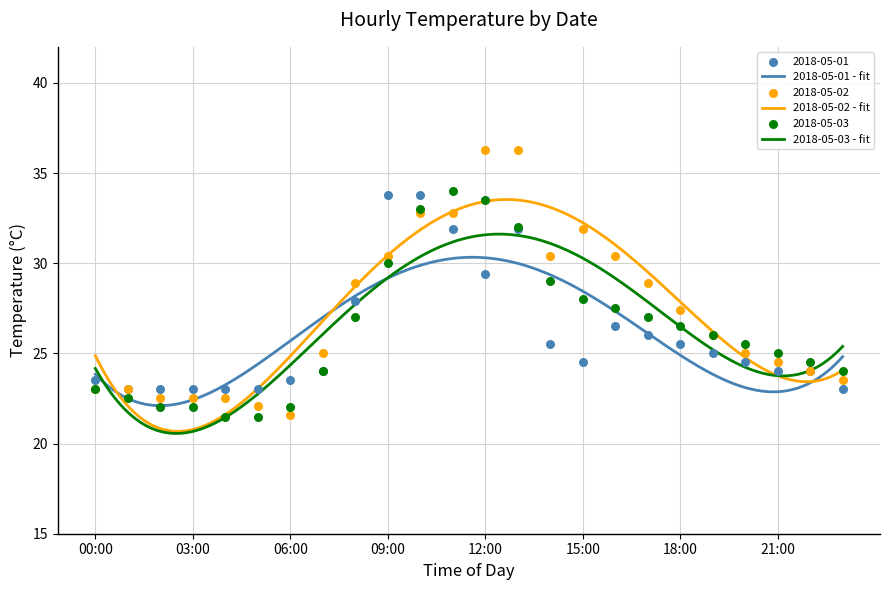

What are all the series names shown in the legend?

2018-05-01, 2018-05-02, 2018-05-03